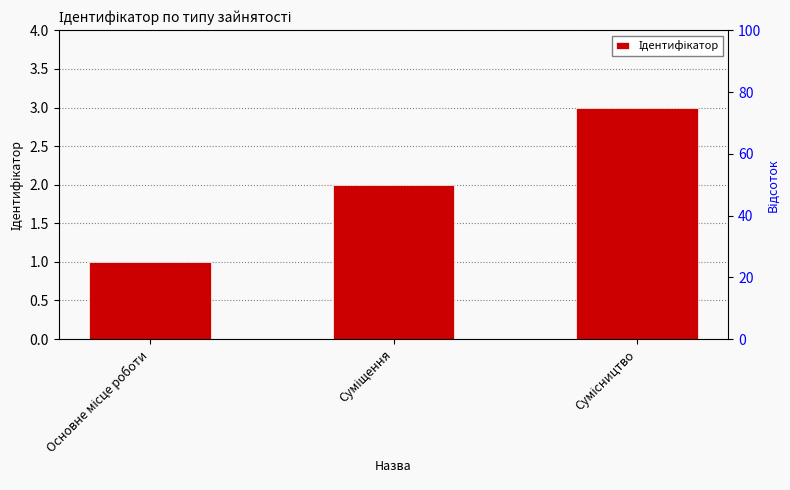

The chart shows a value of 2 at Суміщення. True or false?

True